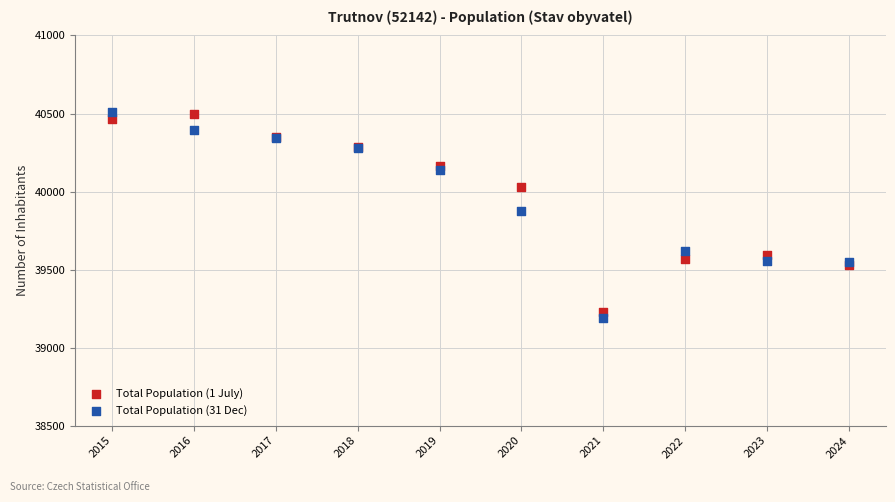

In the Total Population (31 Dec) series, what Y value is closest to 39851?

39877